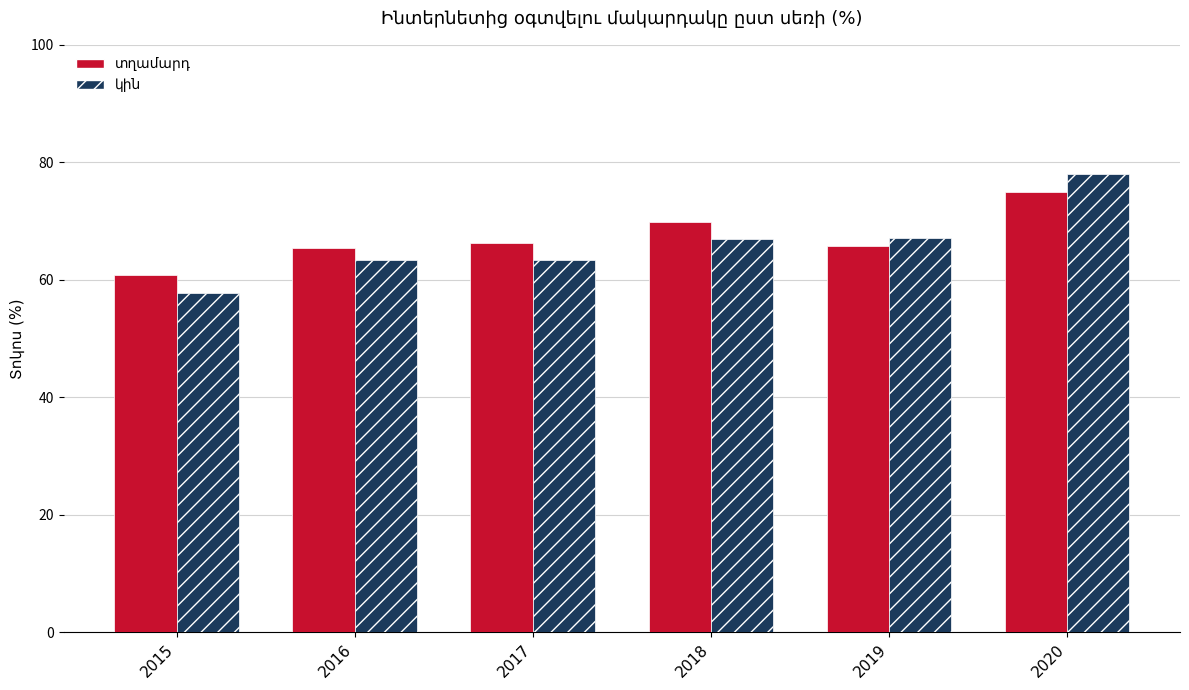

What is the spread (max minus min) of values at 2015?

3.0